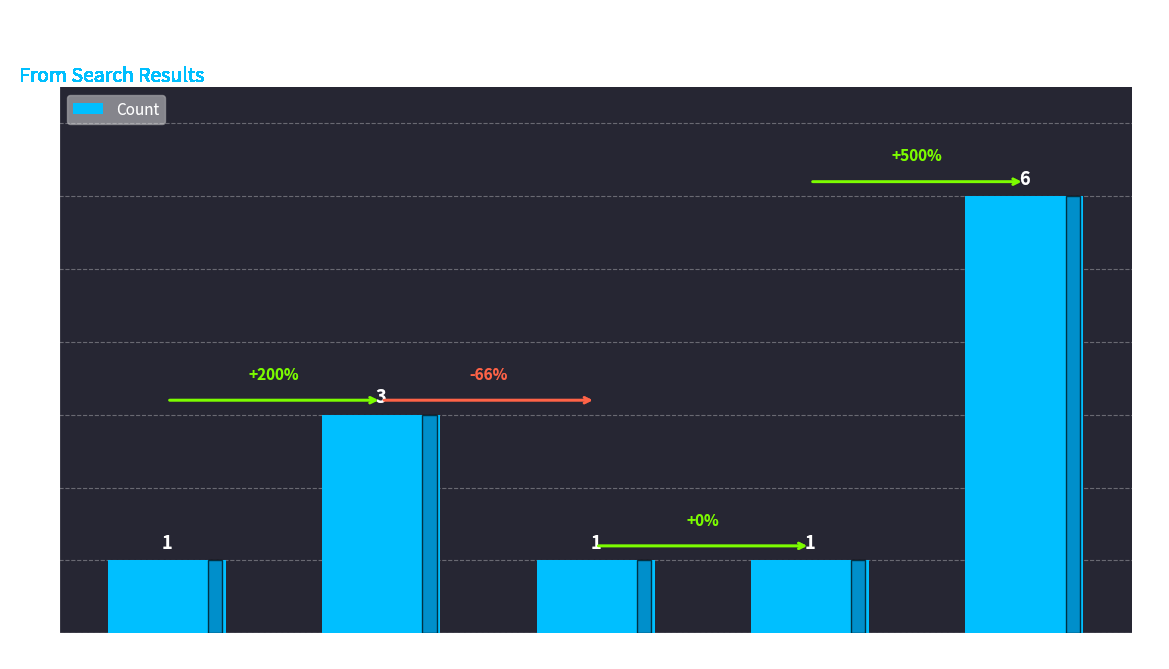

Is it true that the value at Trade Paperback is 4?

False